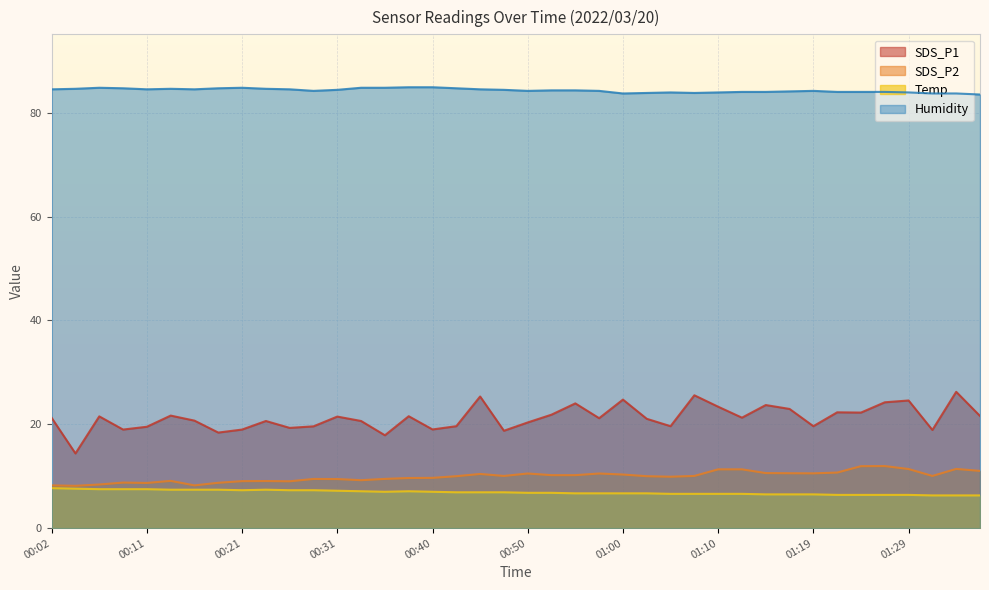

What is the sum of all Humidity values?

3371.6